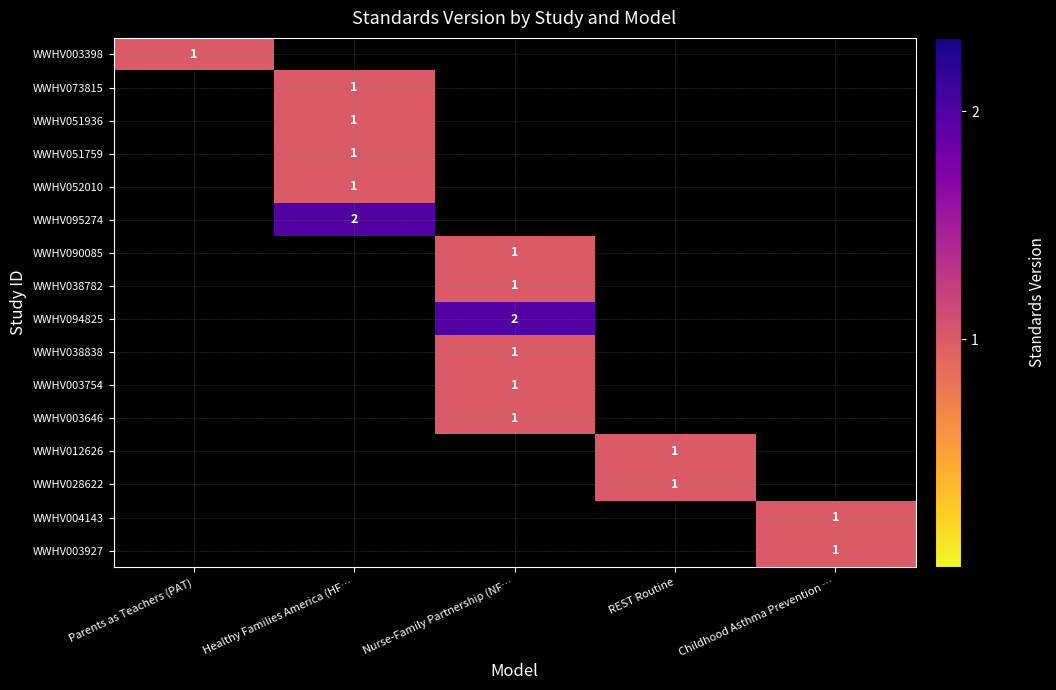

The value of WWHV073815 at Healthy Families America (HF… is 2. True or false?

False